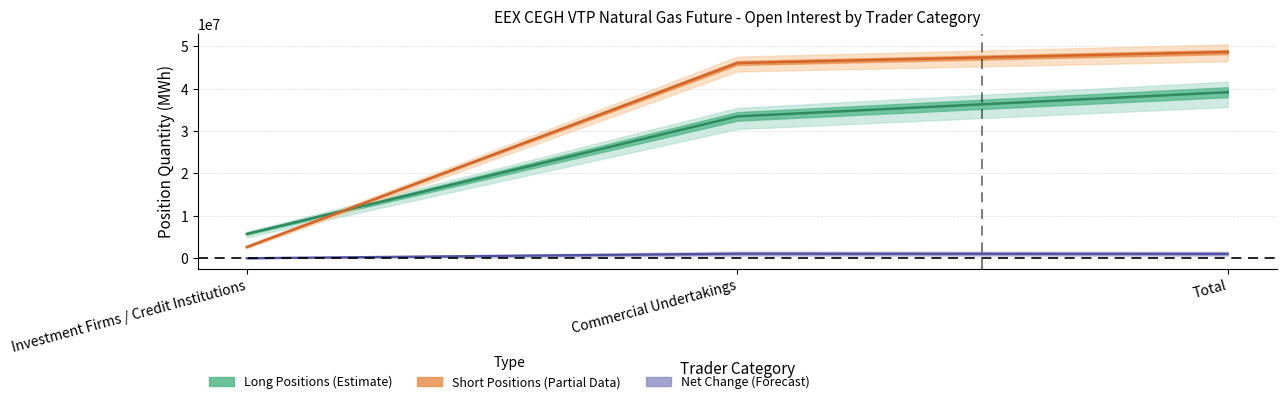

At which category is the sum across all series the highest?

Total Long